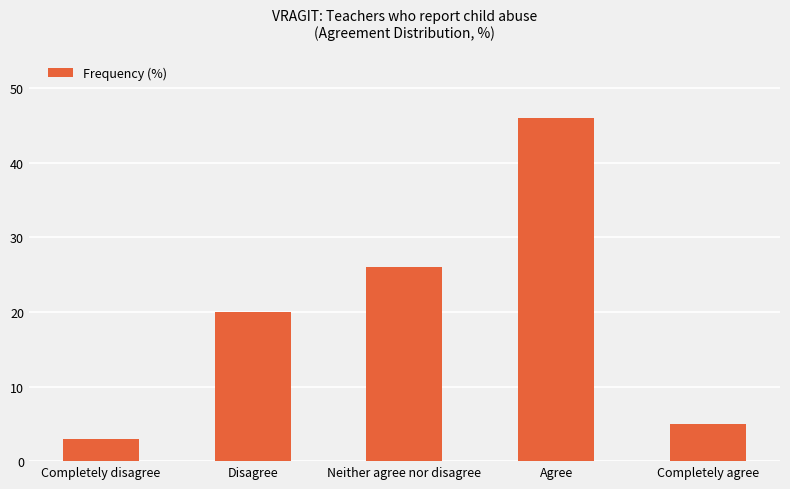

List the labels in order of value, smallest first.

Completely disagree, Completely agree, Disagree, Neither agree nor disagree, Agree